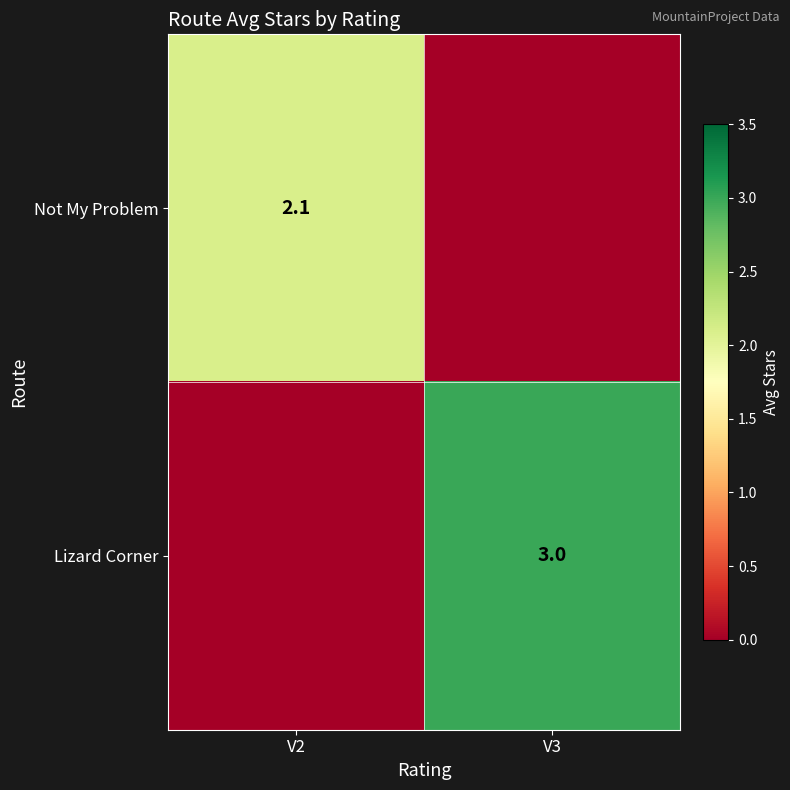

The Not My Problem series shows 0.7 at V2. True or false?

False